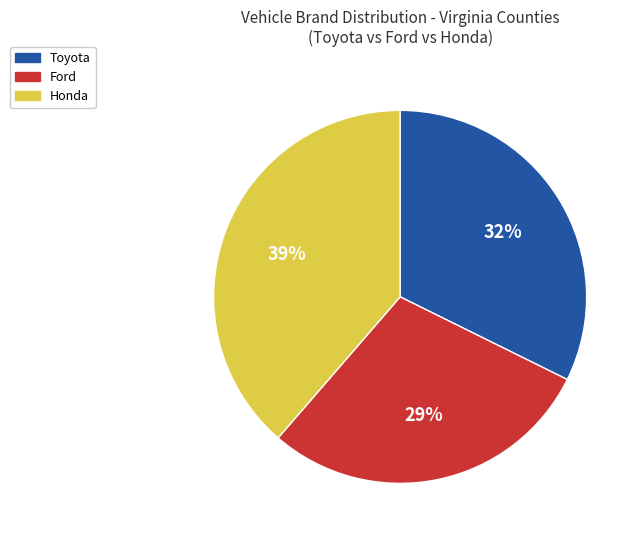

How many slices are in this pie chart?

3